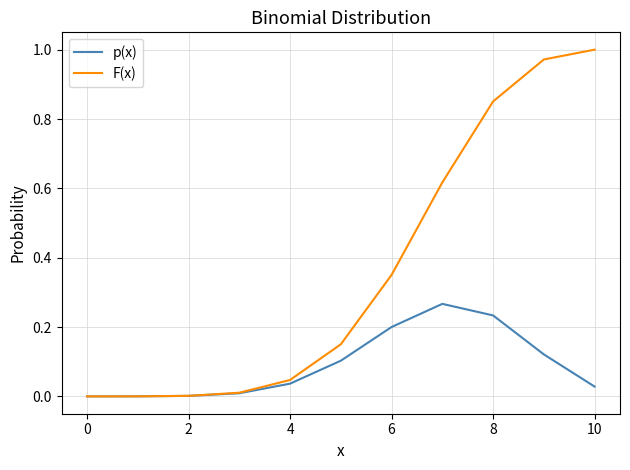

Which series has the largest total across all categories?

F(x)